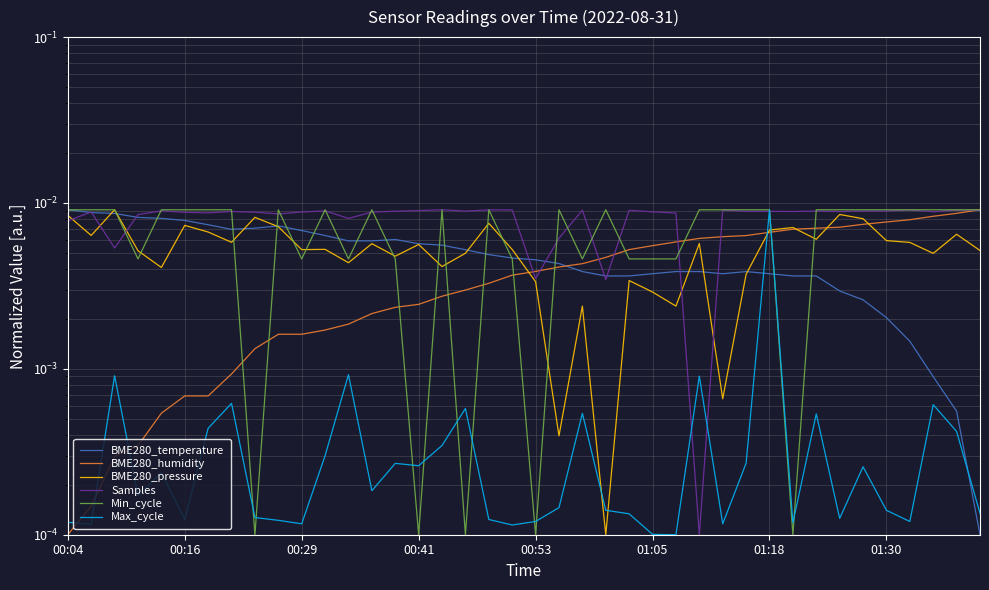

At which category does Max_cycle reach its first local valley?

00:16